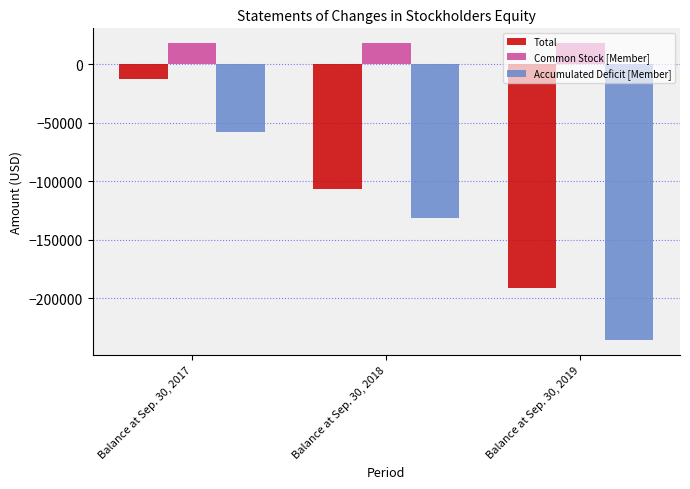

What is the difference between the Total values at Balance at Sep. 30, 2018 and Balance at Sep. 30, 2017?

93389